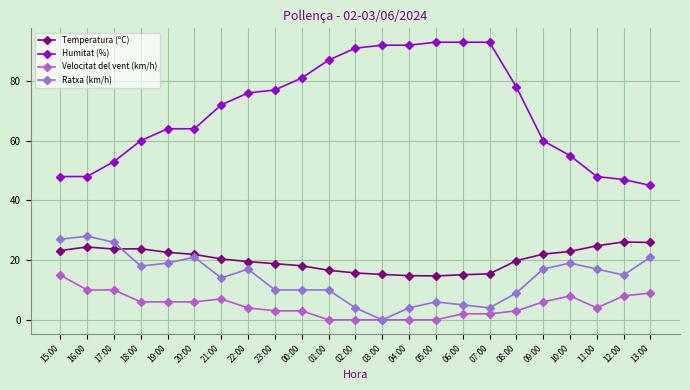

After their last crossing, which series has the higher values: Temperatura (ºC) or Ratxa (km/h)?

Temperatura (ºC)